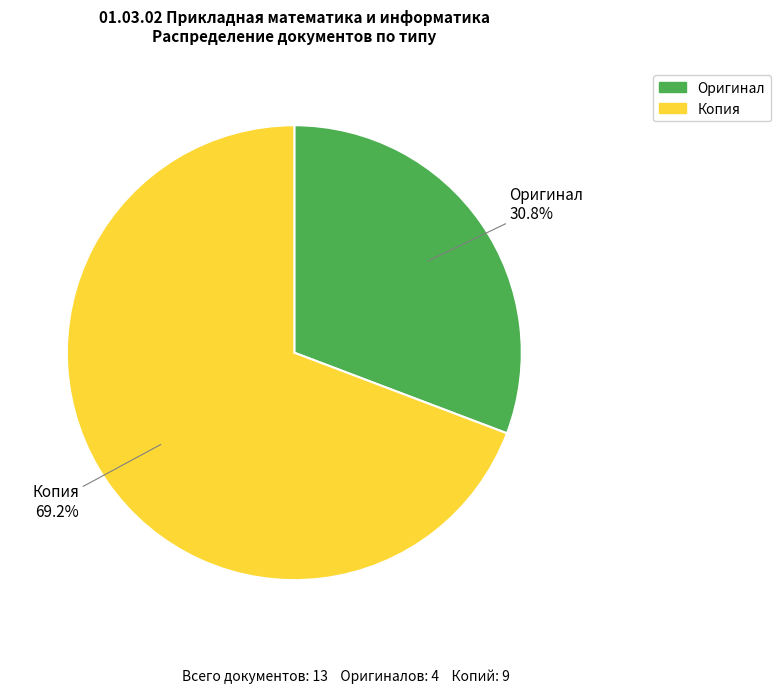

Approximately how many times larger is the value at Оригинал compared to Копия?

0.4